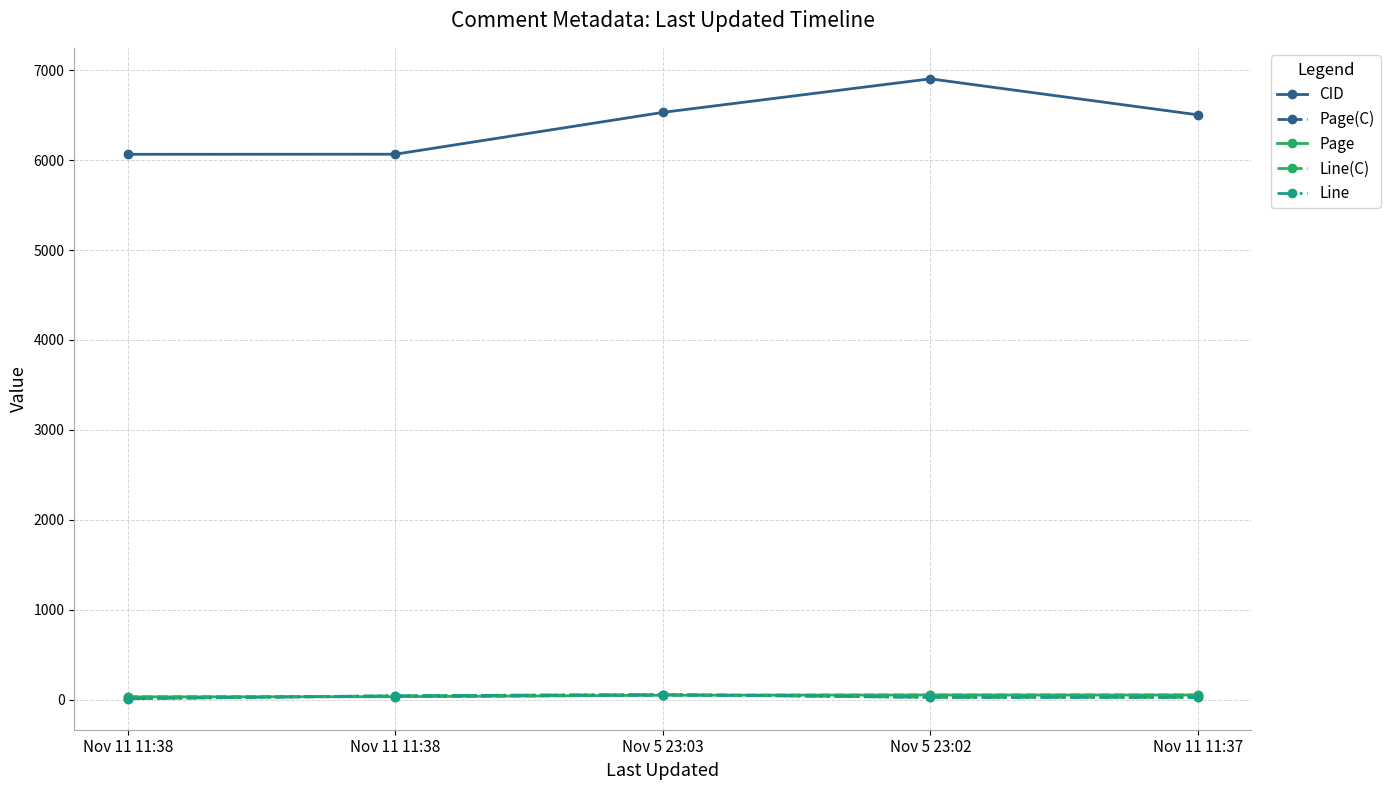

Does the chart display data point markers on the line(s)?

Yes